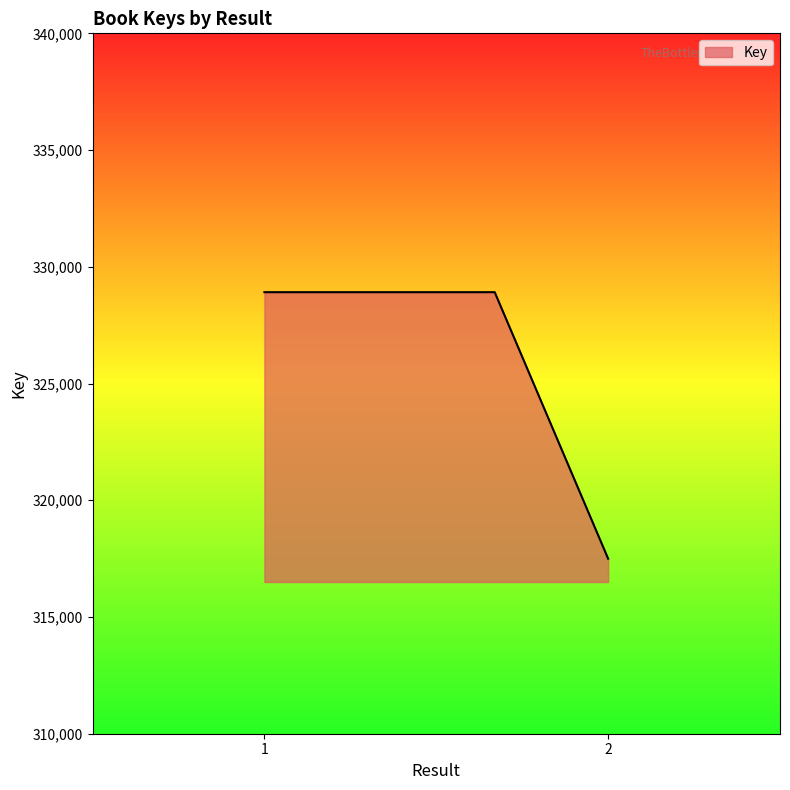

What is the maximum value shown in the chart?

328913